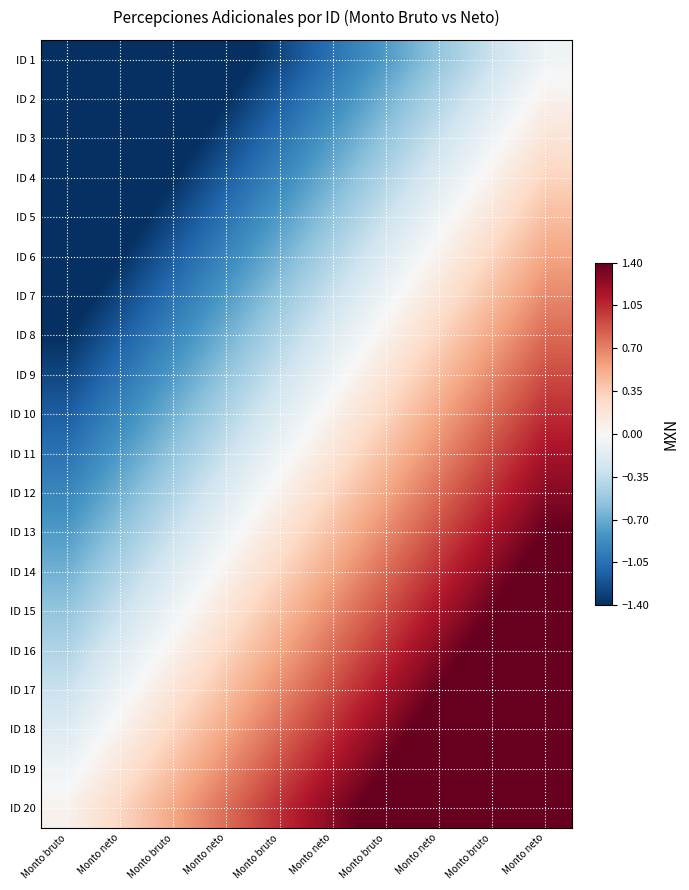

How many data points does each series have?

10